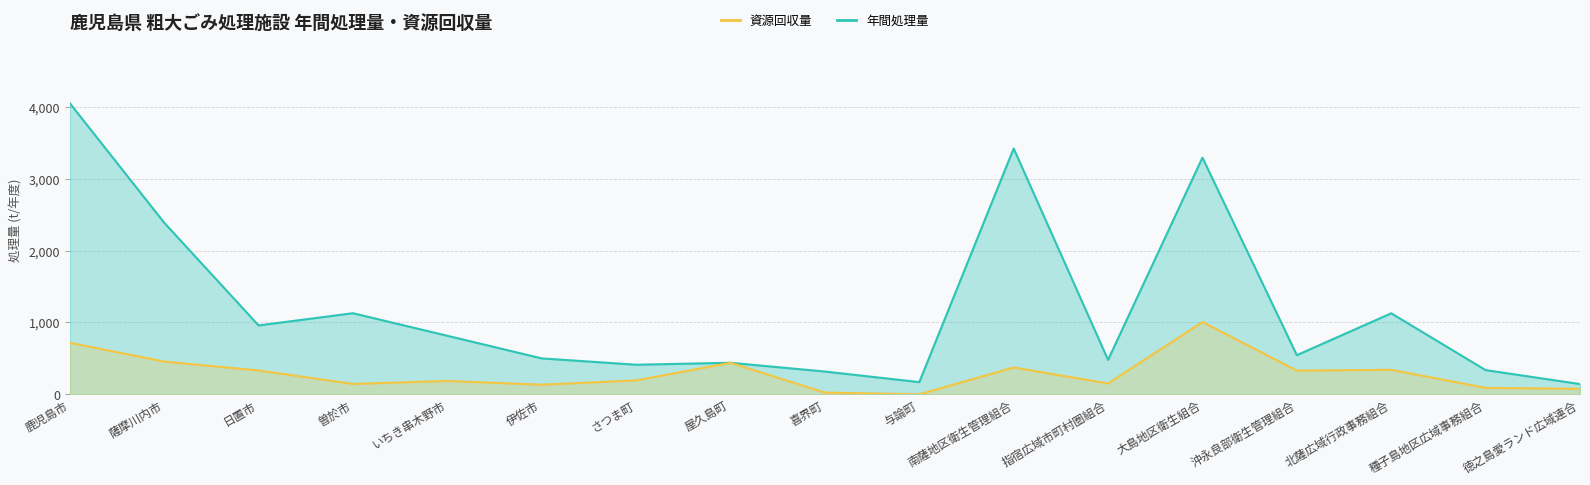

Reading right to left, list all the values displayed in this chart.

年間処理量: 142.0	336.0	1127.0	544.0	3293.9	479.0	3421.0	169.0	316.0	438.0	411.0	499.0	814.0	1128.0	958.0	2388.0	4051.7
資源回収量: 76.0	89.0	340.0	329.0	1005.6	150.0	373.0	0.0	23.0	438.0	193.0	133.0	185.0	144.0	331.0	455.0	716.3